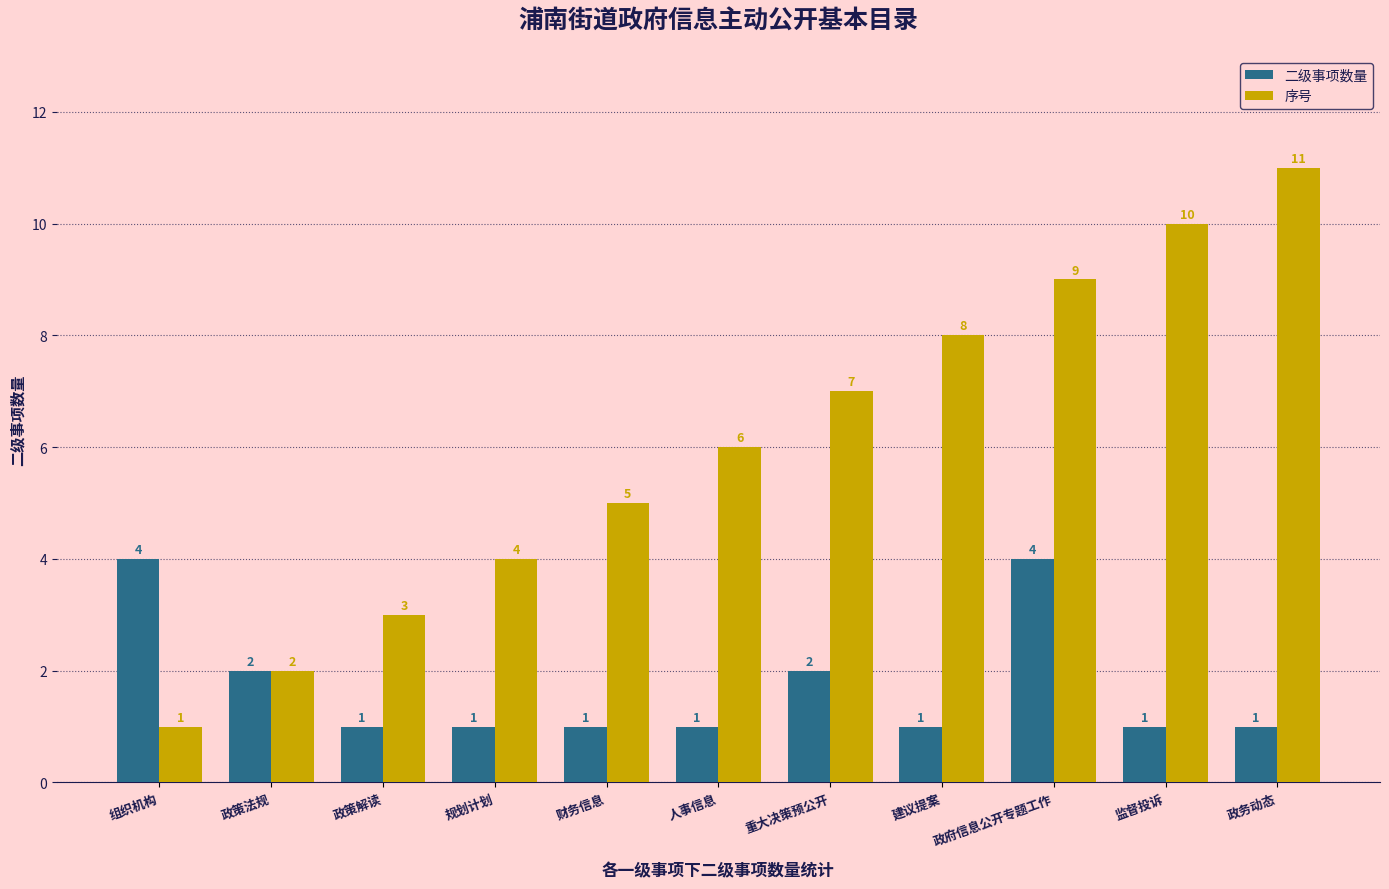

Which series changed the most between 人事信息 and 监督投诉?

序号